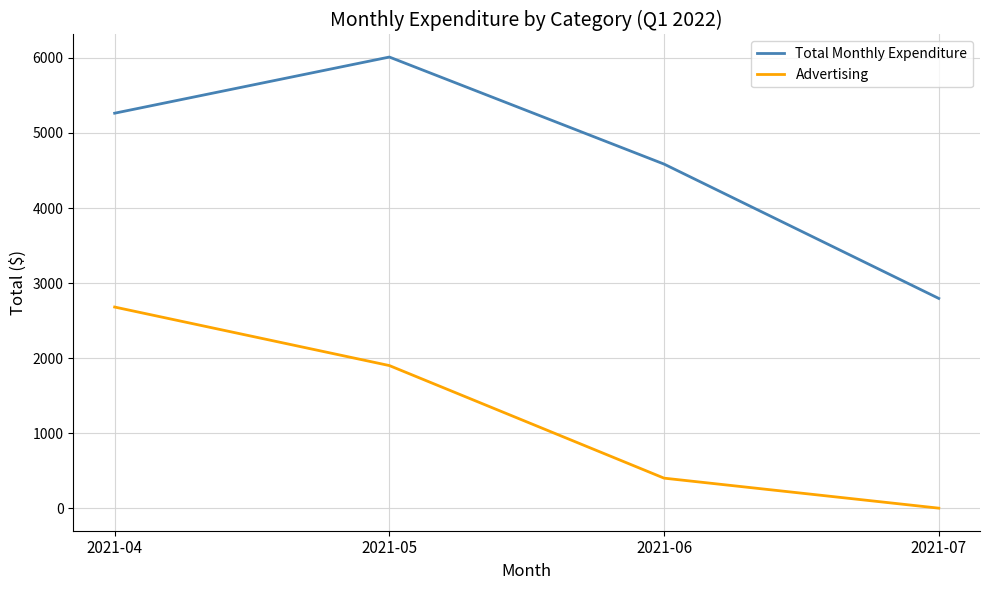

What is the total value across all series at 2021-05?

7912.3